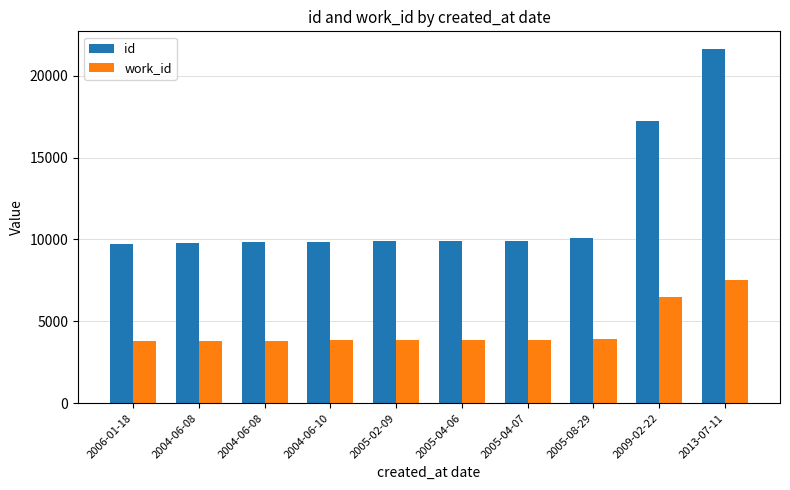

How many series are shown in this chart?

2